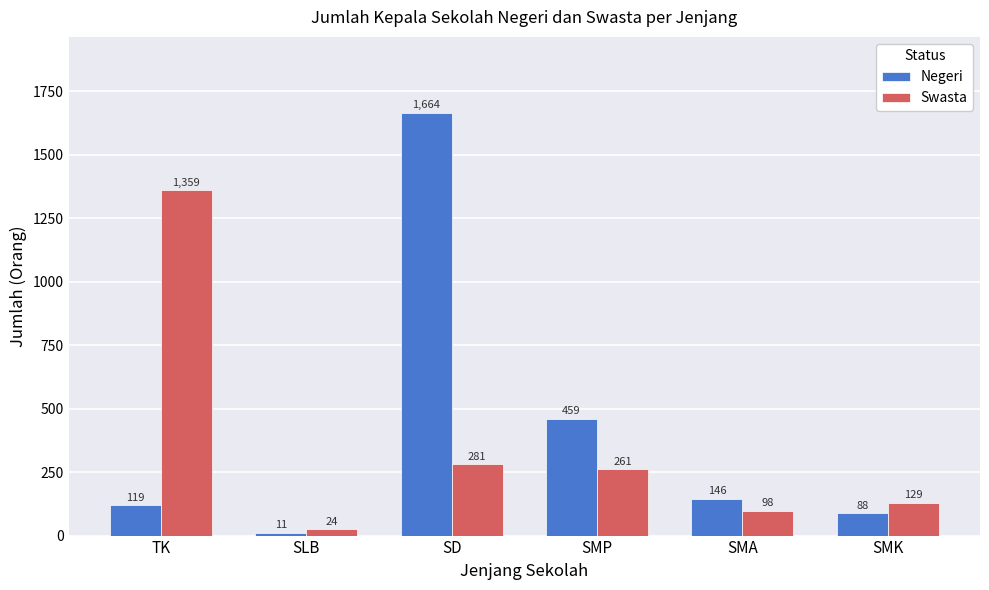

At how many categories does at least one series exceed 985?

2